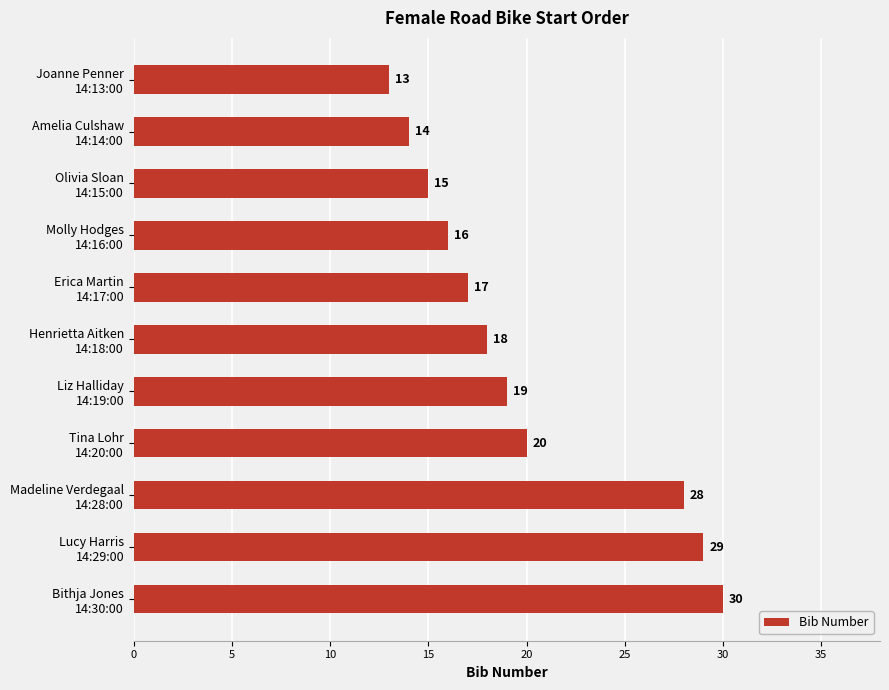

Reading top to bottom, list all the values displayed in this chart.

13	14	15	16	17	18	19	20	28	29	30